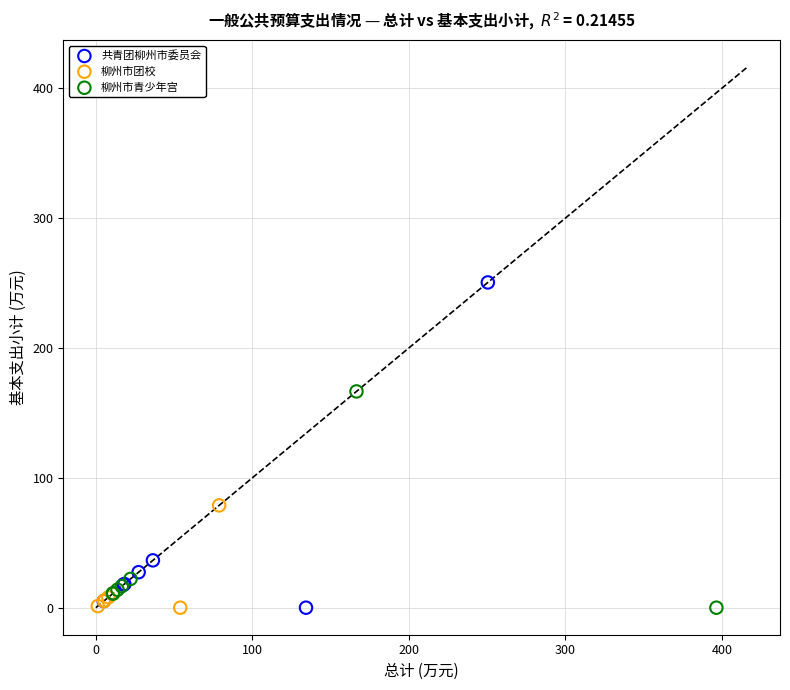

Which series has the largest Y range (max minus min)?

共青团柳州市委员会